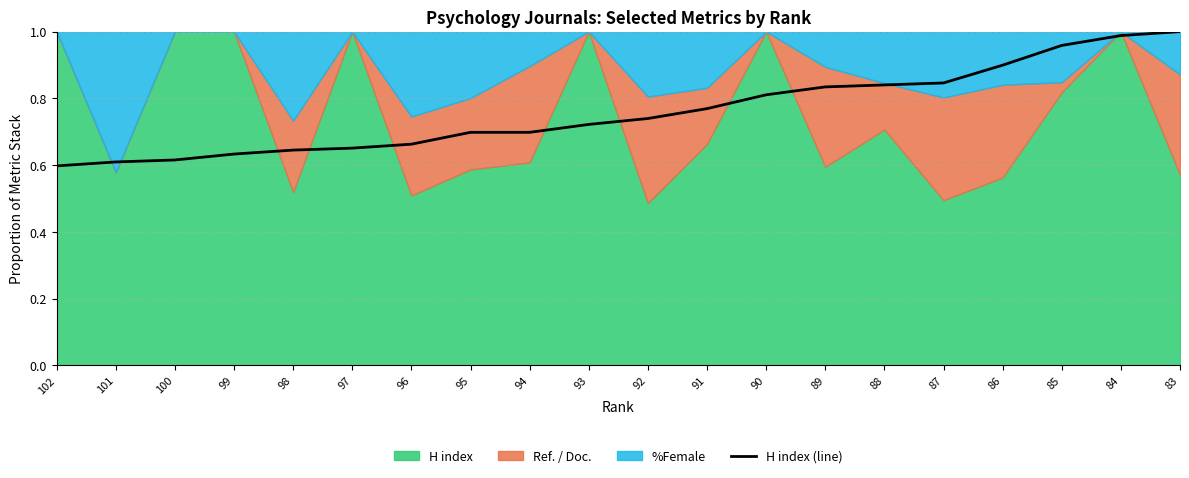

True or false: the data shows 0.5 at 93.

False